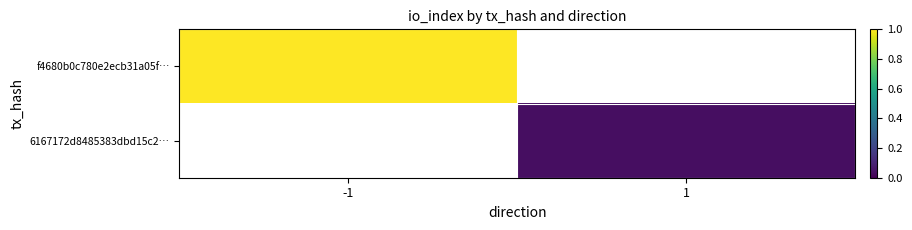

How many distinct data groups are displayed?

2